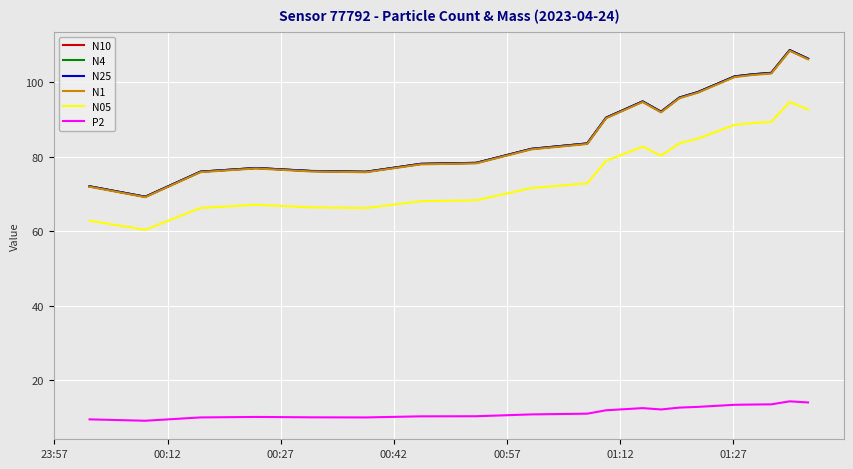

What is the greatest value displayed?

108.7